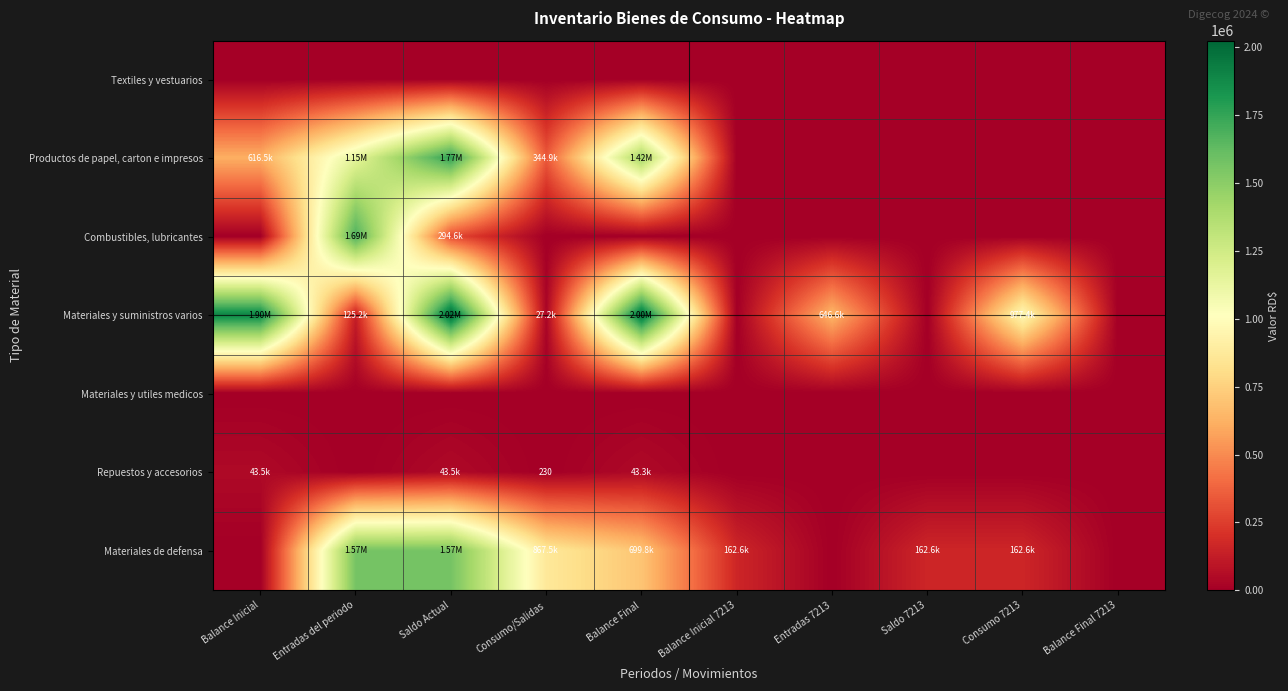

Which category has the highest value across all series?

Saldo Actual